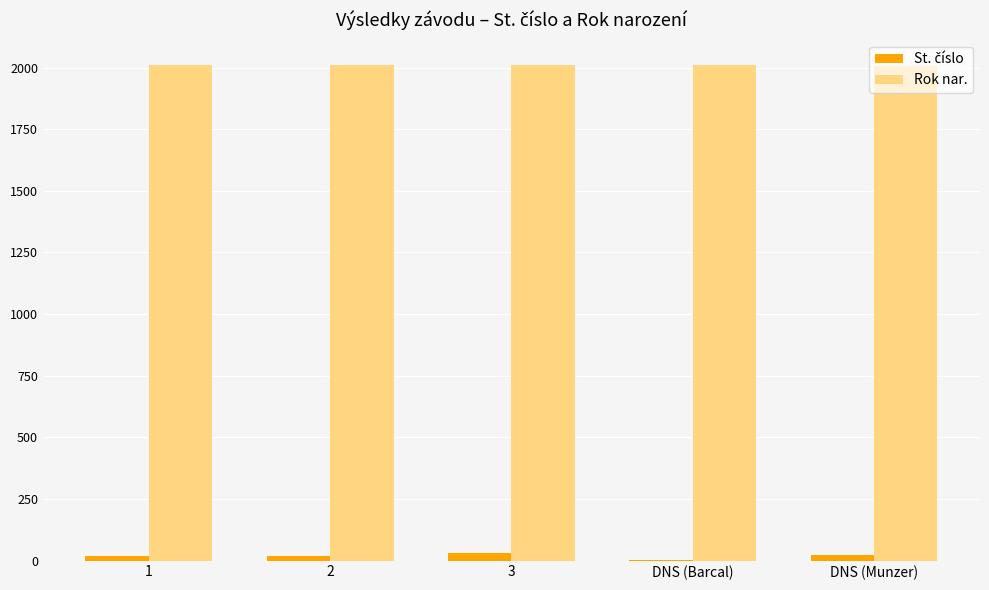

What is the total value across all series at DNS (Barcal)?

2015